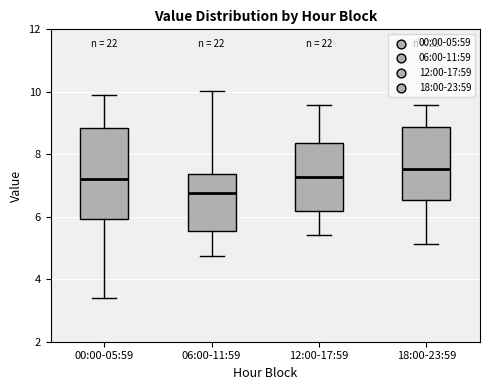

Reading left to right, read every box against the y-axis: the position of its median line, the range the box covers, and the ends of its whiskers. The values are not printed on the chart, so give them approximately, as read against the axis.

00:00-05:59: median 7.2, box 6.0 to 8.8, whiskers 3.4 to 10.0
06:00-11:59: median 6.8, box 5.6 to 7.4, whiskers 4.8 to 10.0
12:00-17:59: median 7.2, box 6.2 to 8.4, whiskers 5.4 to 9.6
18:00-23:59: median 7.6, box 6.6 to 8.8, whiskers 5.2 to 9.6